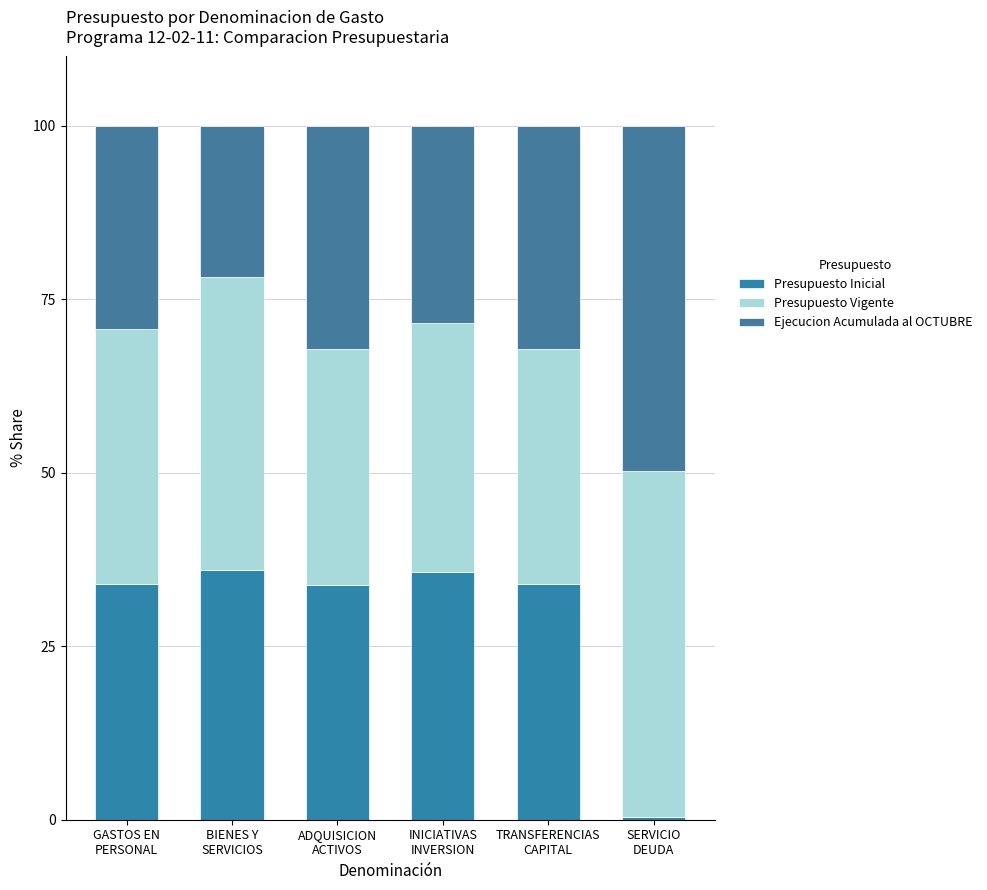

How many series are shown in this chart?

3